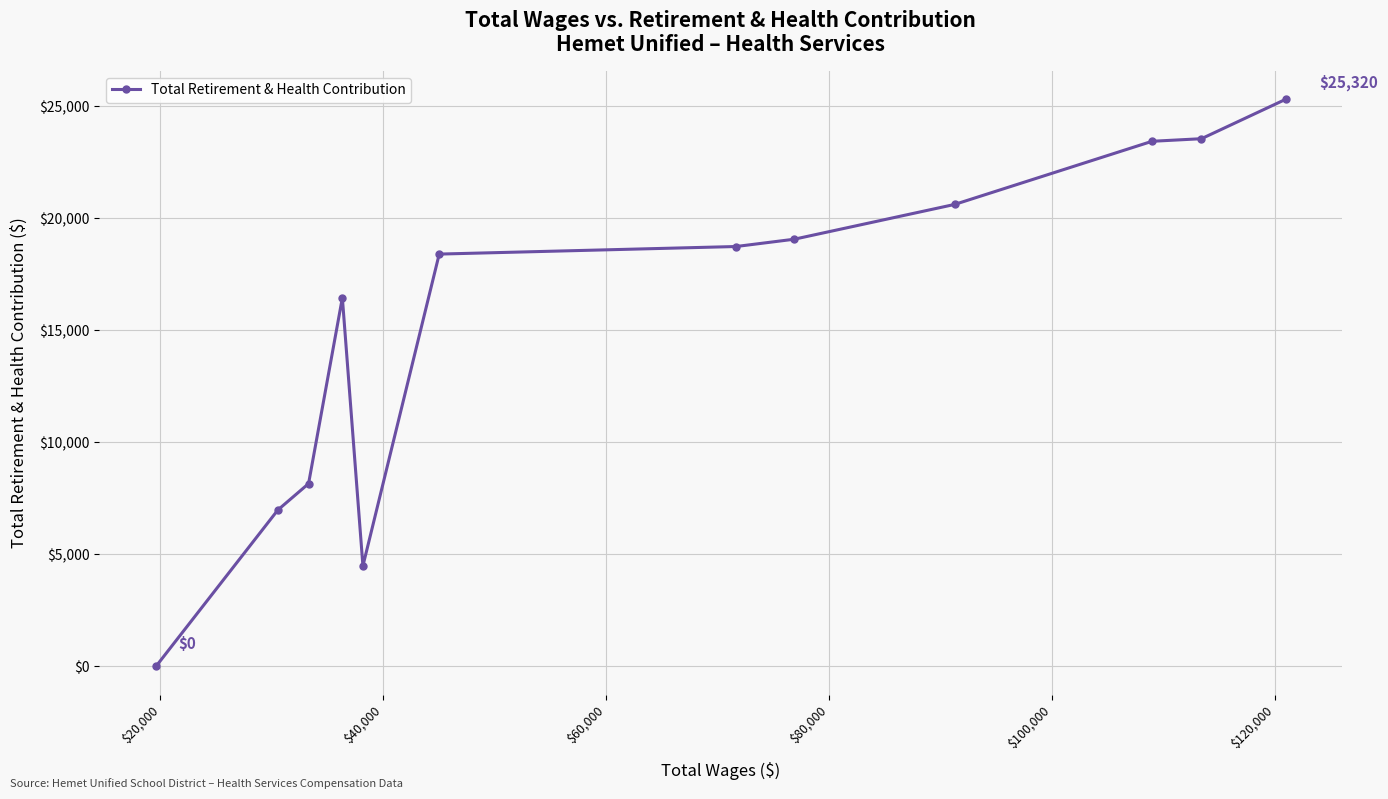

What is the greatest value displayed?

25320